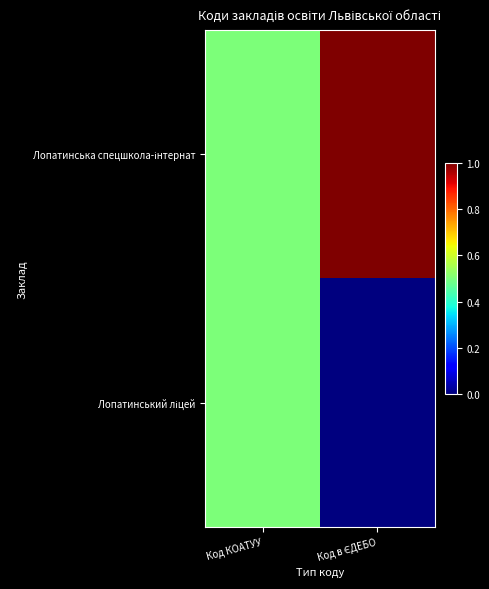

Rank the series at Код КОАТУУ from highest to lowest value.

Лопатинська спецшкола-інтернат, Лопатинський ліцей